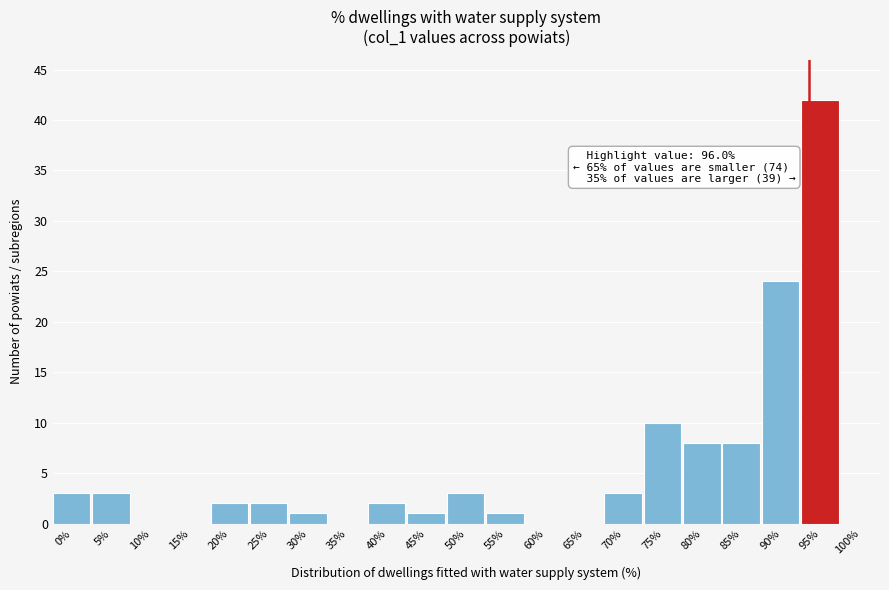

Reading left to right, transcribe all the data shown in this chart.

0%=3	5%=3	10%=0	15%=0	20%=2	25%=2	30%=1	35%=0	40%=2	45%=1	50%=3	55%=1	60%=0	65%=0	70%=3	75%=10	80%=8	85%=8	90%=24	95%=42	100%=0